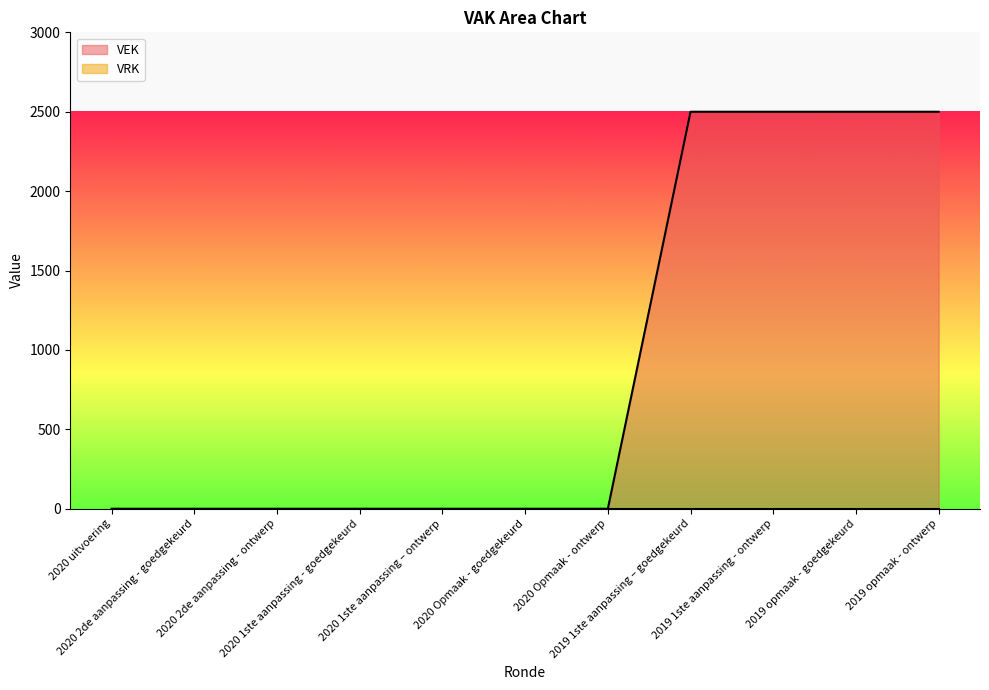

Rank the categories by value from lowest to highest.

2020 uitvoering, 2020 2de aanpassing - goedgekeurd, 2020 2de aanpassing - ontwerp, 2020 1ste aanpassing - goedgekeurd, 2020 1ste aanpassing – ontwerp, 2020 Opmaak - goedgekeurd, 2020 Opmaak - ontwerp, 2019 1ste aanpassing – goedgekeurd, 2019 1ste aanpassing - ontwerp, 2019 opmaak - goedgekeurd, 2019 opmaak - ontwerp